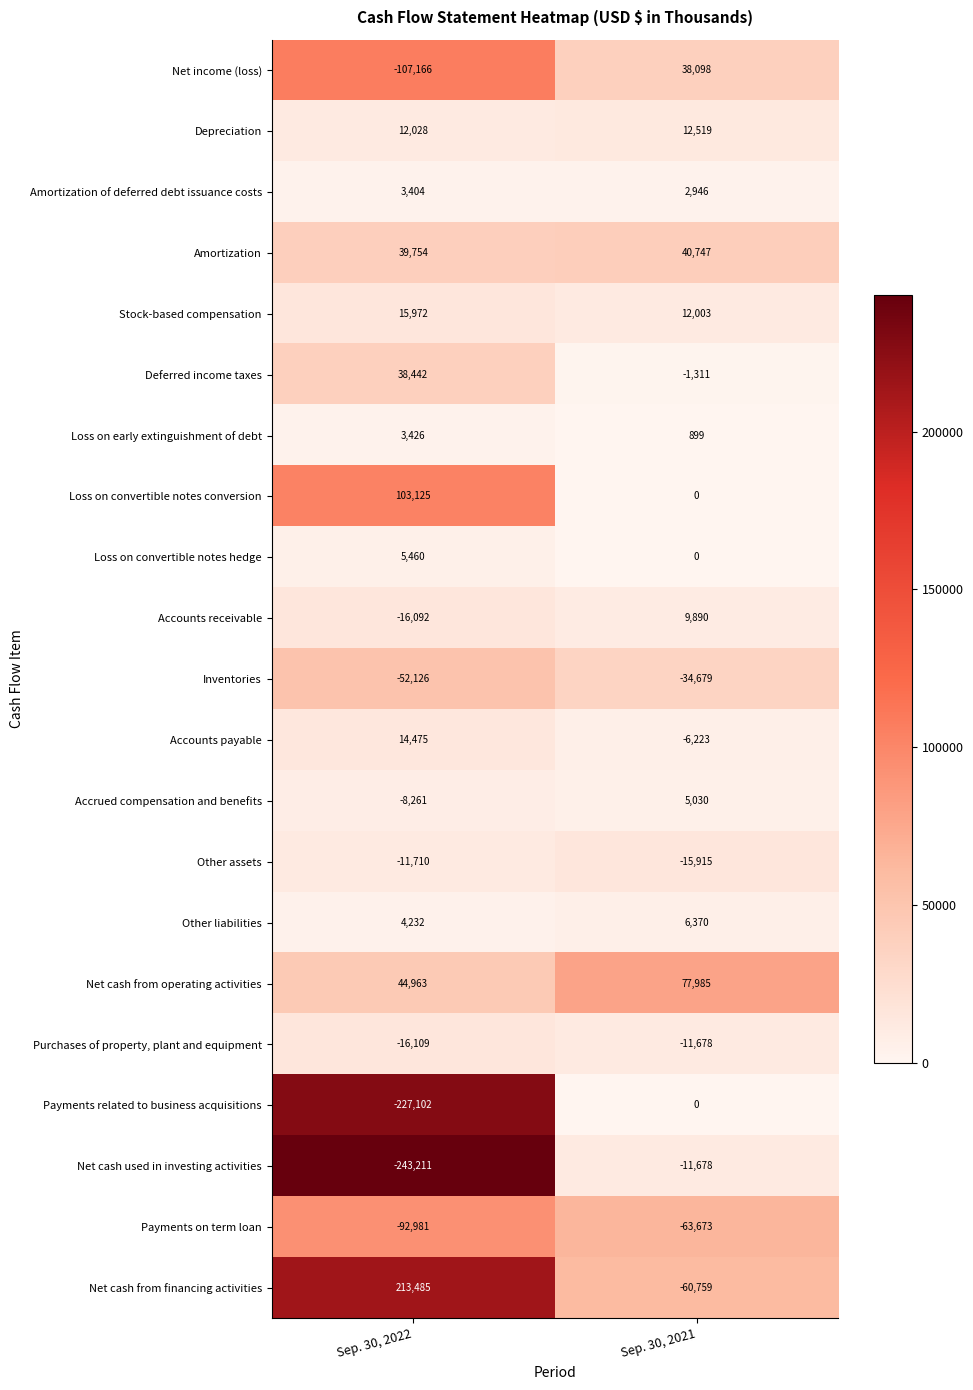

What is the minimum value shown in the chart?

-243211